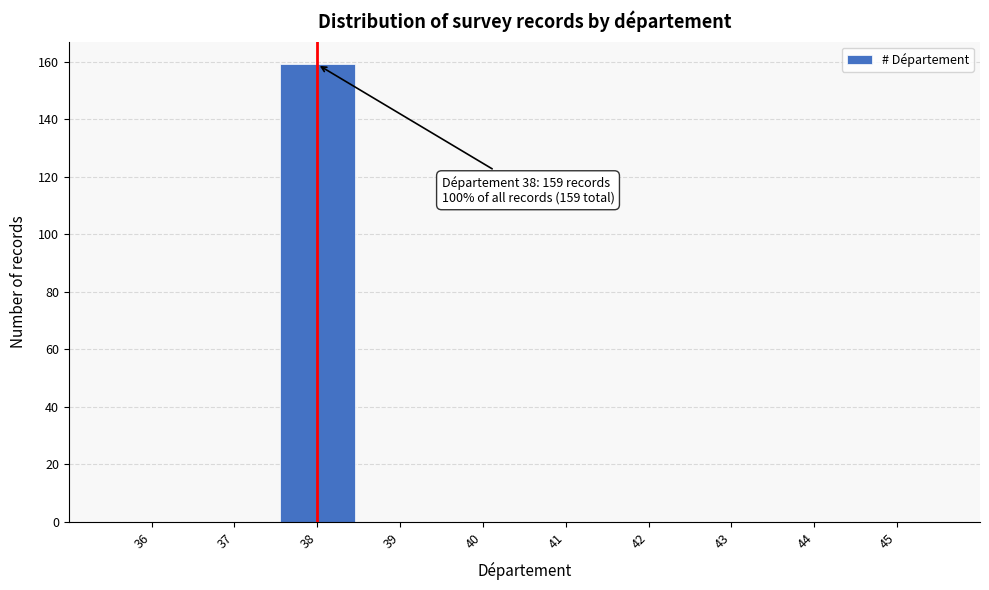

Which range on the x-axis has the tallest bar?

37.5 to 38.5